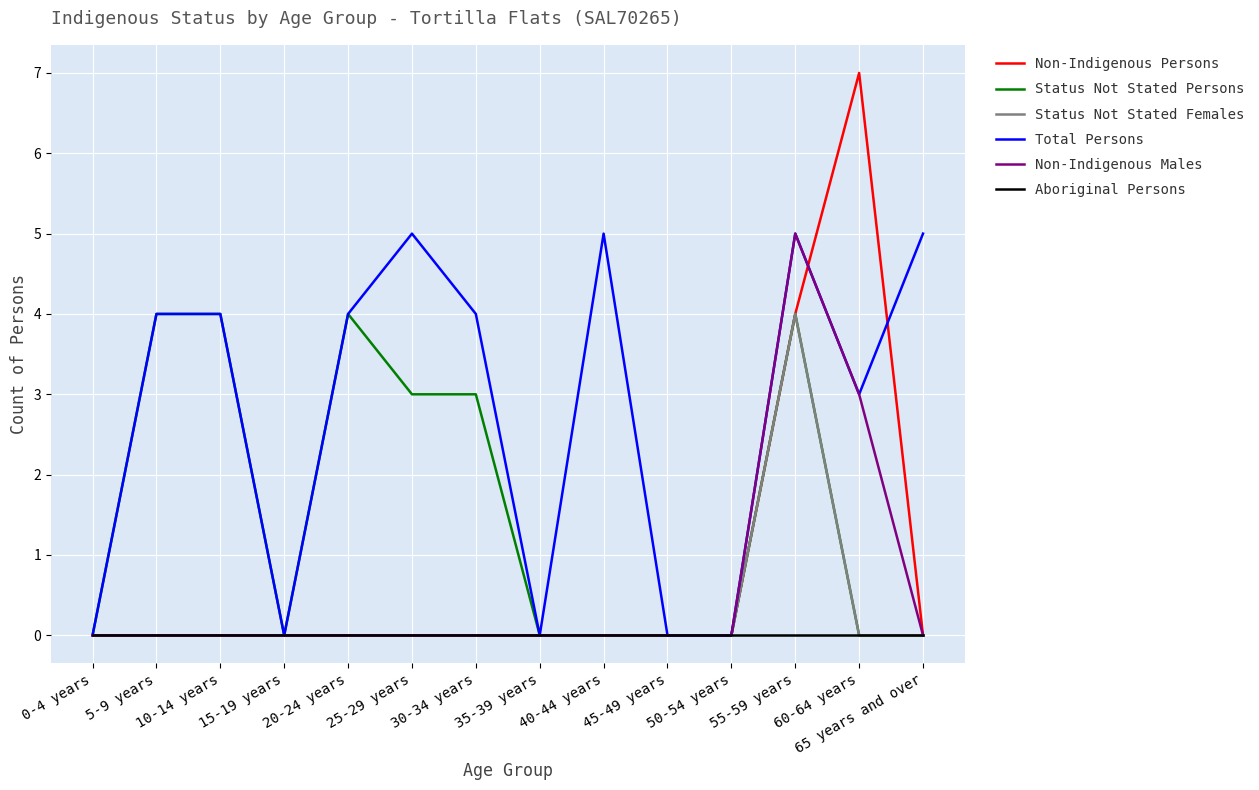

Is this an area chart (filled region under the line)?

No